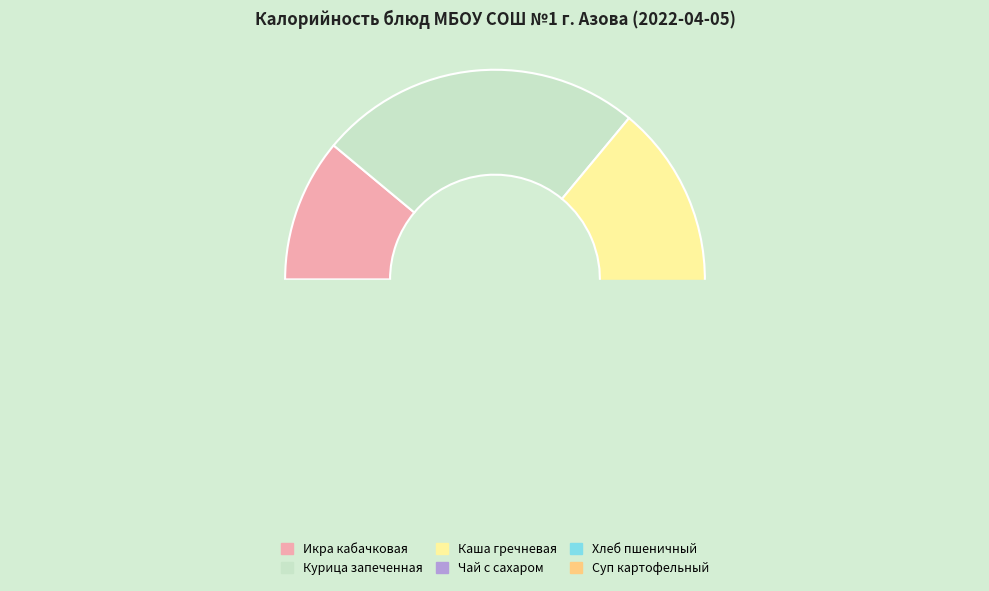

How many segments does this pie chart have?

6